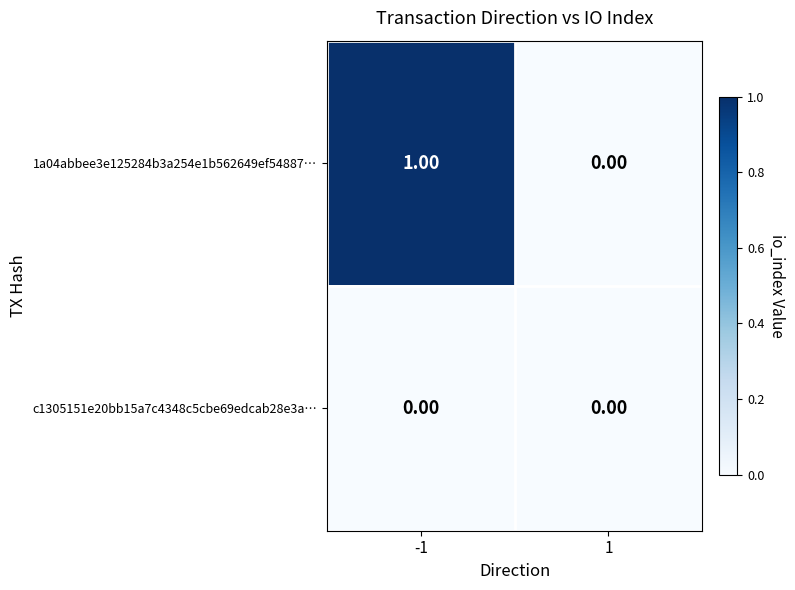

List the labels in order of 1a04abbee3e125284b3a254e1b562649ef54887… value, smallest first.

1, -1